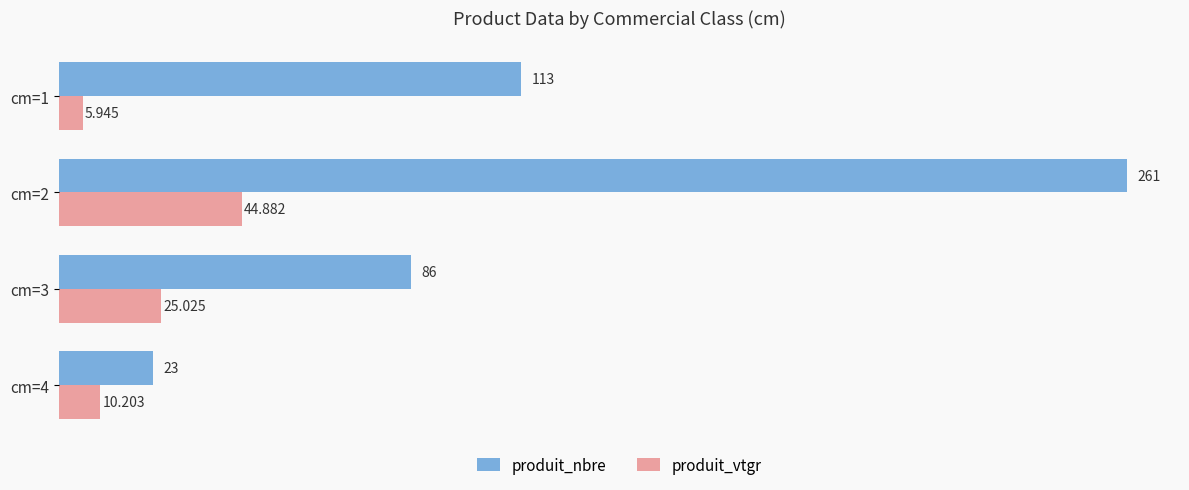

How many values in the produit_nbre series are below 113?

2